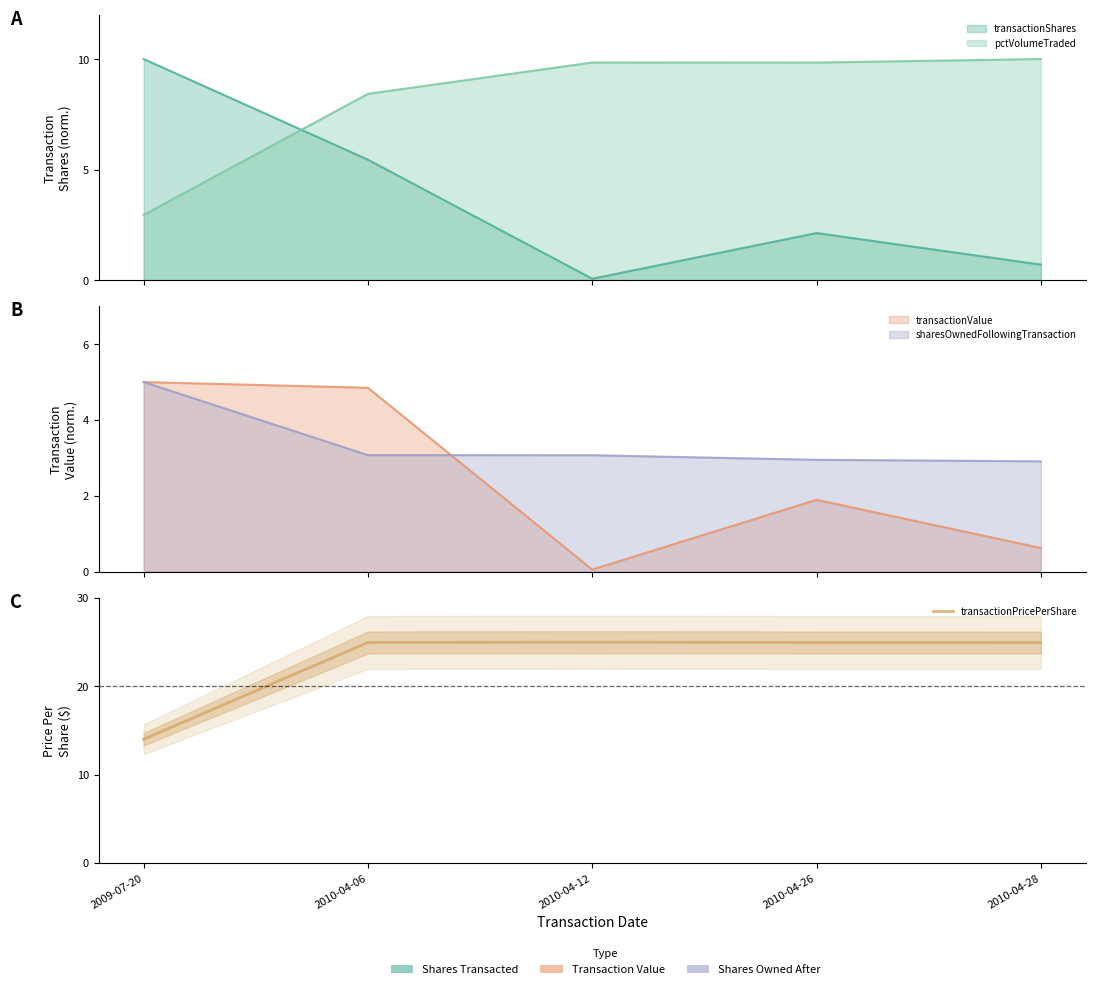

Is it true that the value at 2010-04-26 is 24.9?

True